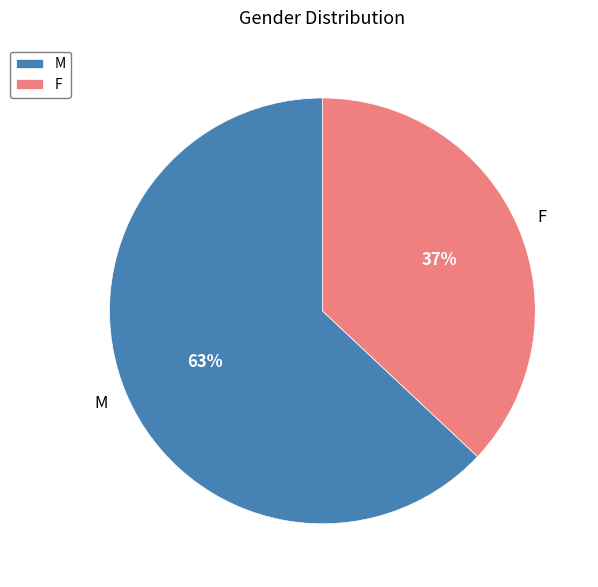

To the nearest percent, what portion does M represent?

63%